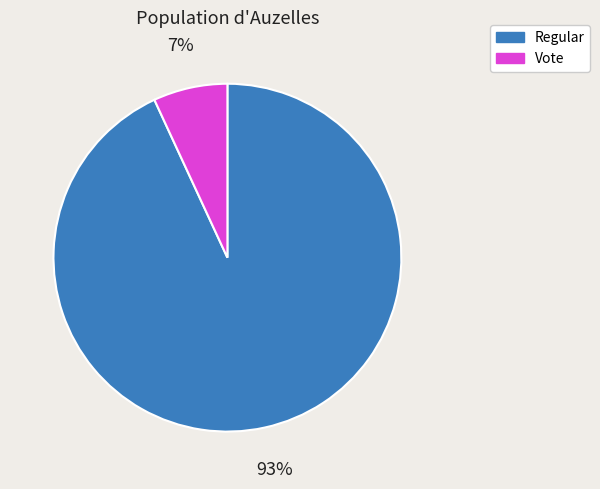

To the nearest percent, what percentage of the pie is Regular?

93%